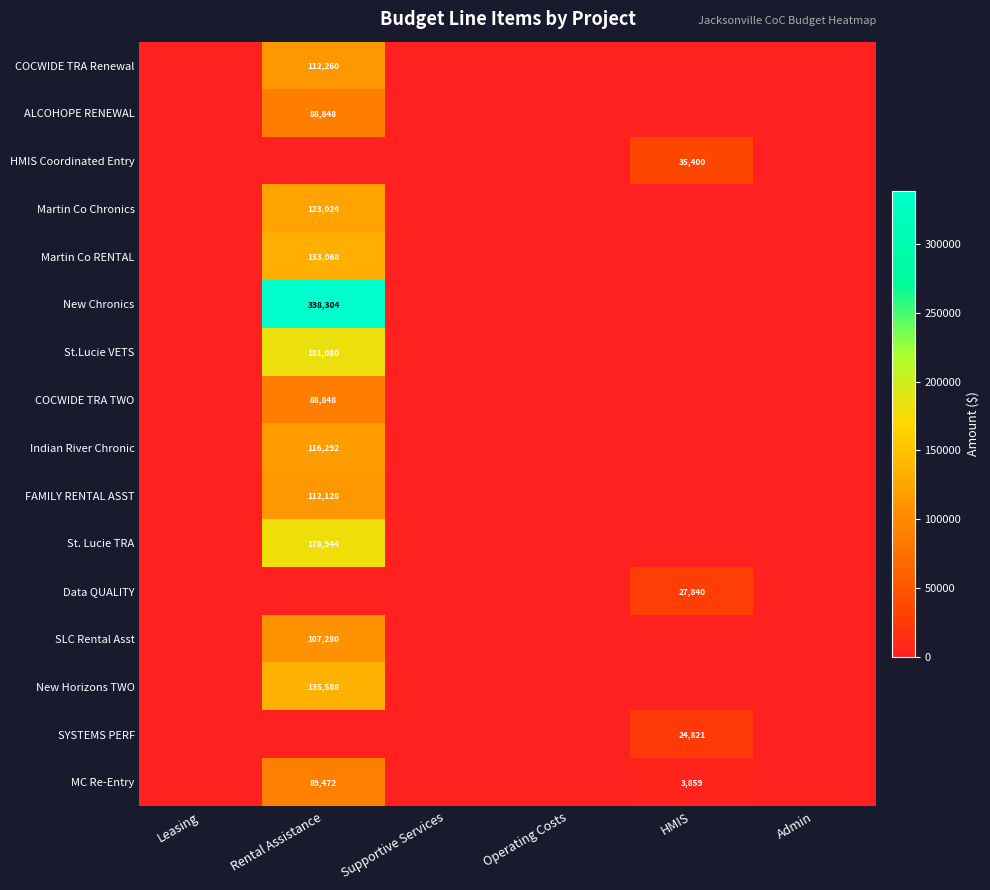

Which category has the lowest value across all series?

Leasing